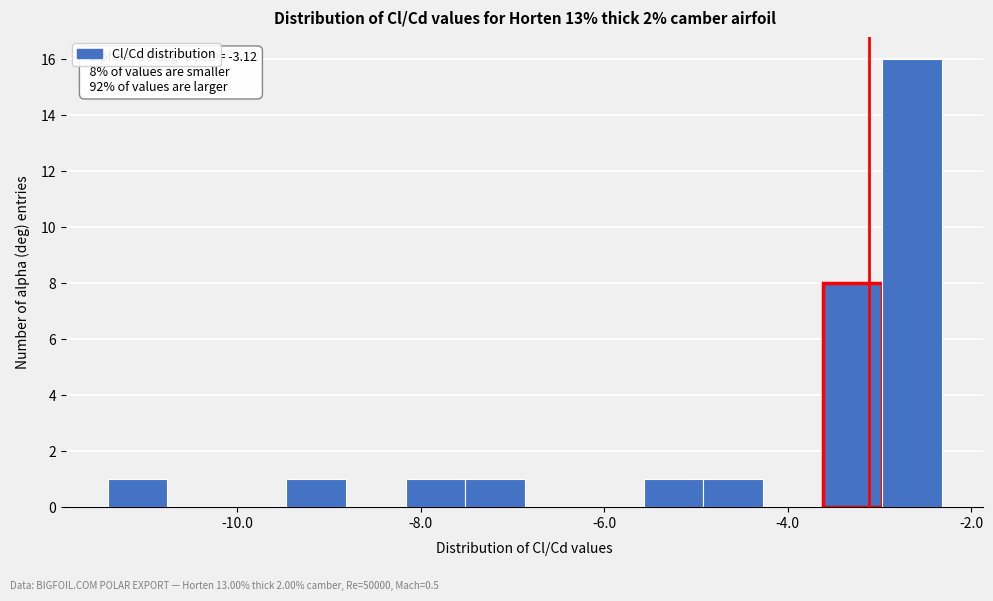

Read against the x-axis, roughly where is the centre of the tallest bar?

-2.6